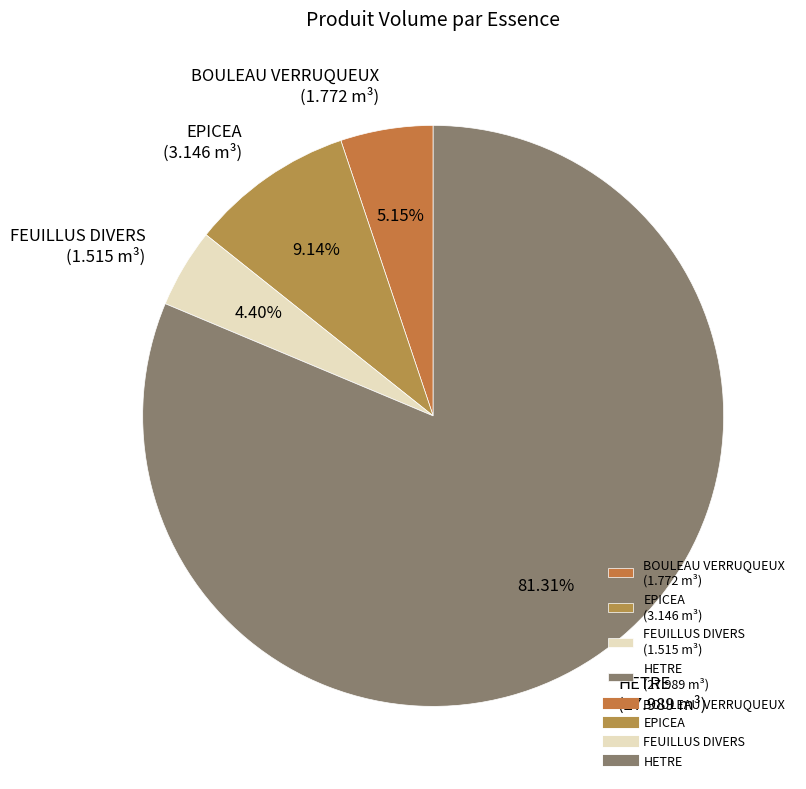

To the nearest percent, what is the combined percentage of BOULEAU VERRUQUEUX and EPICEA?

14%